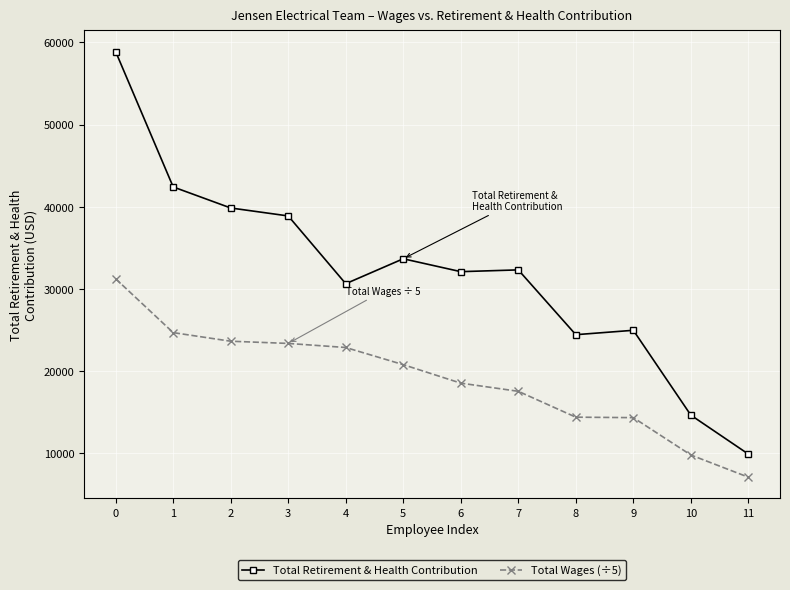

True or false: Total Retirement & Health Contribution has more than 0 points higher than both neighbors.

True